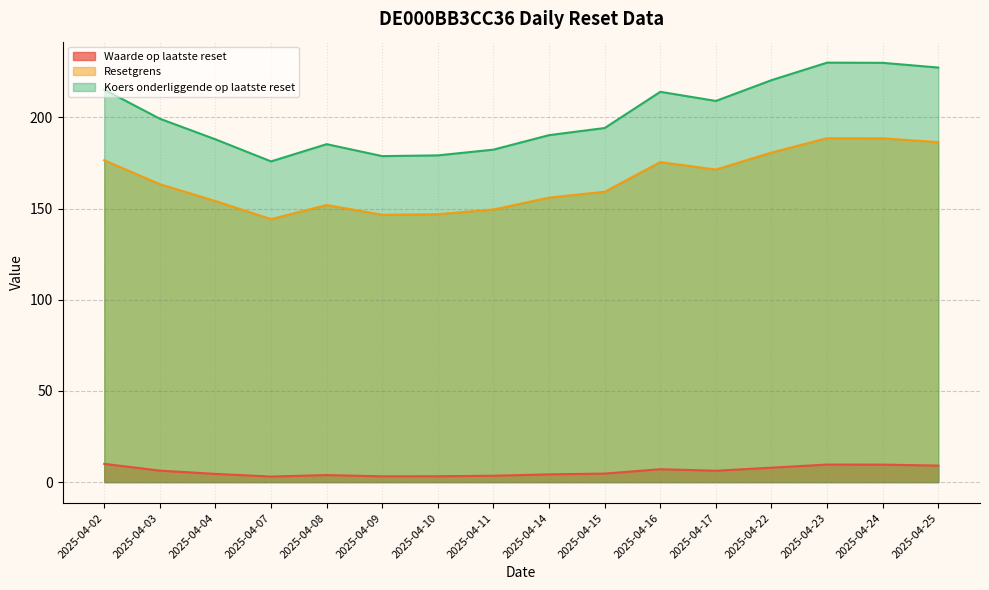

Reading right to left, extract all data points from this chart.

Waarde op laatste reset: 9.1	9.6	9.6	7.9	6.2	7.1	4.7	4.2	3.5	3.2	3.2	3.9	3.0	4.5	6.3	10.0
Resetgrens: 186.4	188.5	188.6	180.7	171.4	175.5	159.2	156.0	149.5	146.9	146.6	151.9	144.2	154.1	163.4	176.5
Koers onderliggende op laatste reset: 227.3	229.9	230.0	220.4	209.0	214.0	194.2	190.2	182.3	179.2	178.8	185.3	175.8	187.9	199.2	215.2